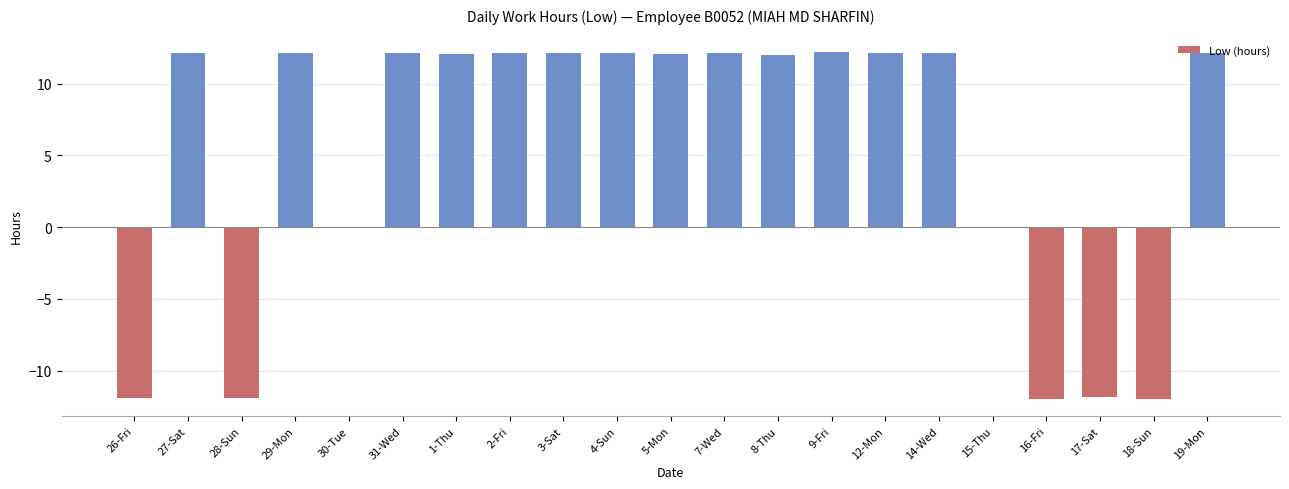

What is the change in value from 2-Fri to 17-Sat?

-24.0